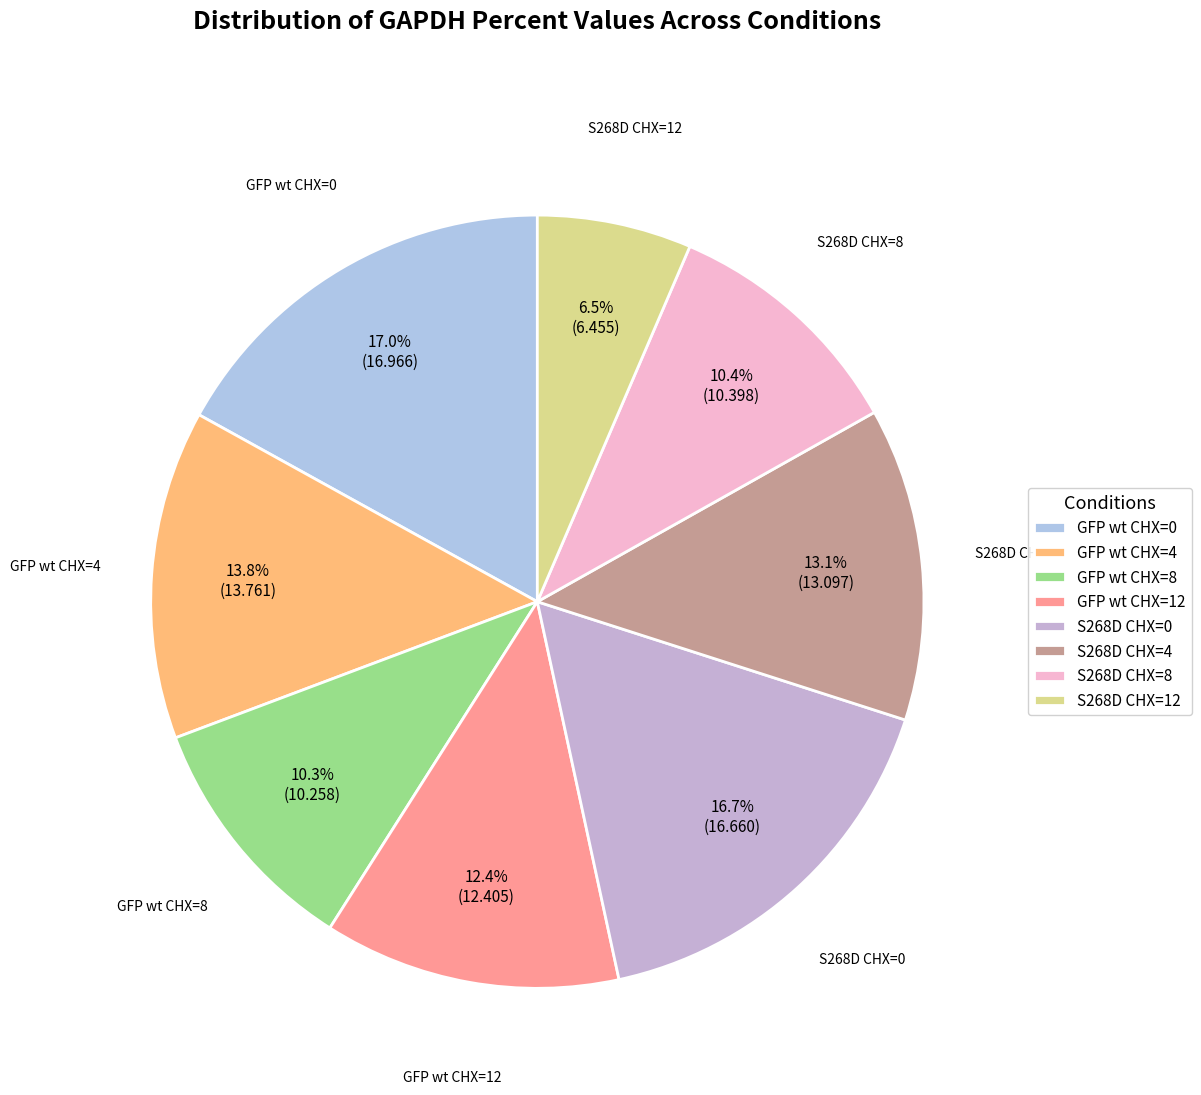

To the nearest percent, what is the average slice percentage?

12%